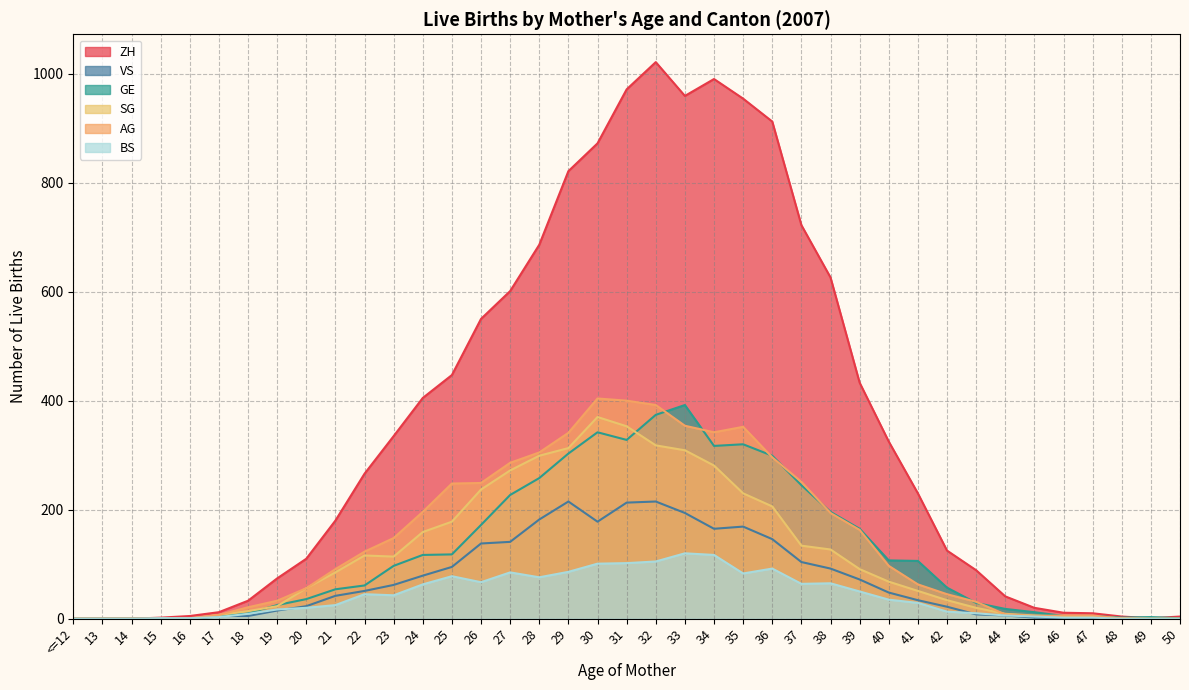

True or false: ZH and SG intersect in this chart.

False